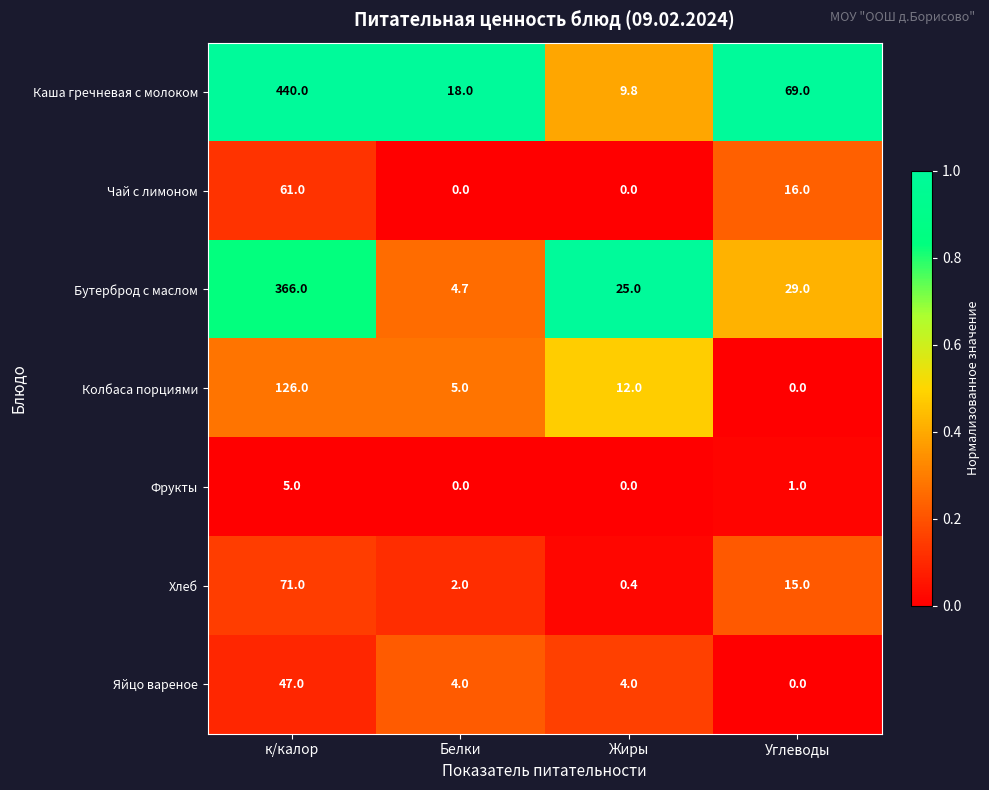

Which category has the lowest value in the Хлеб series?

Жиры